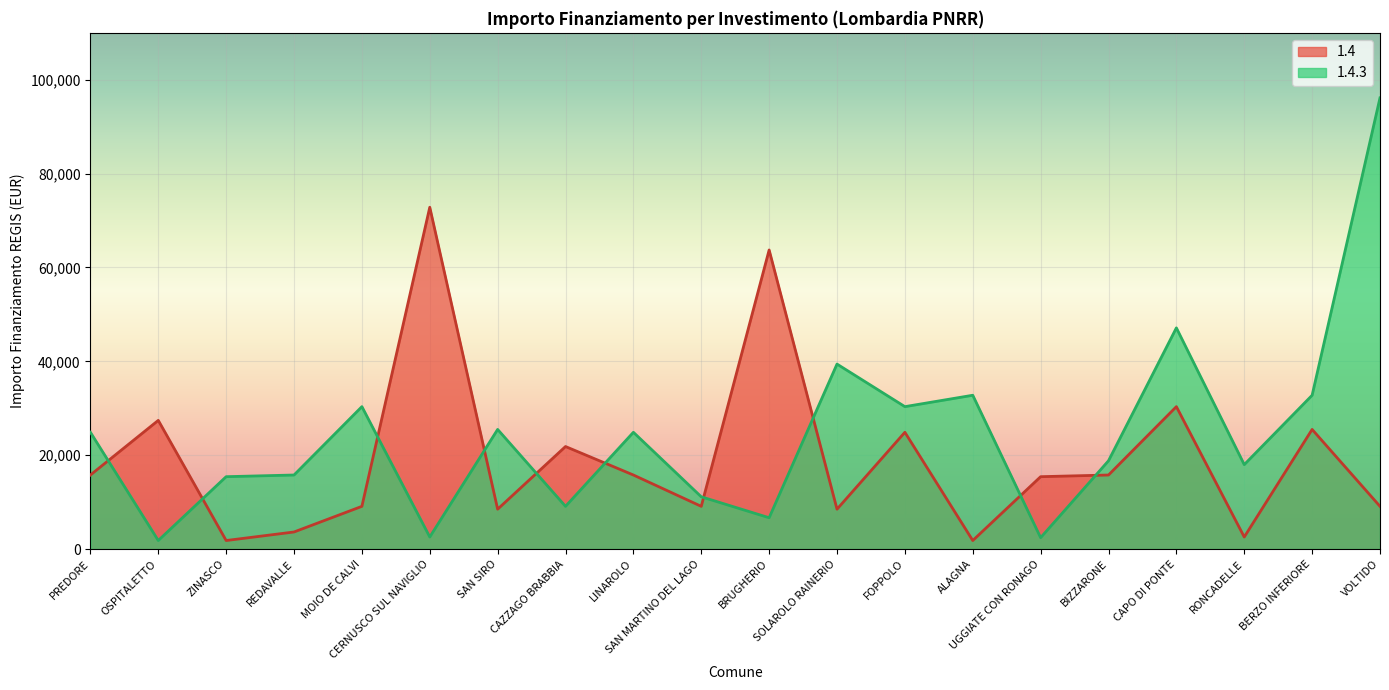

True or false: 1.4.3 has a value of 22837 at SOLAROLO RAINERIO.

False